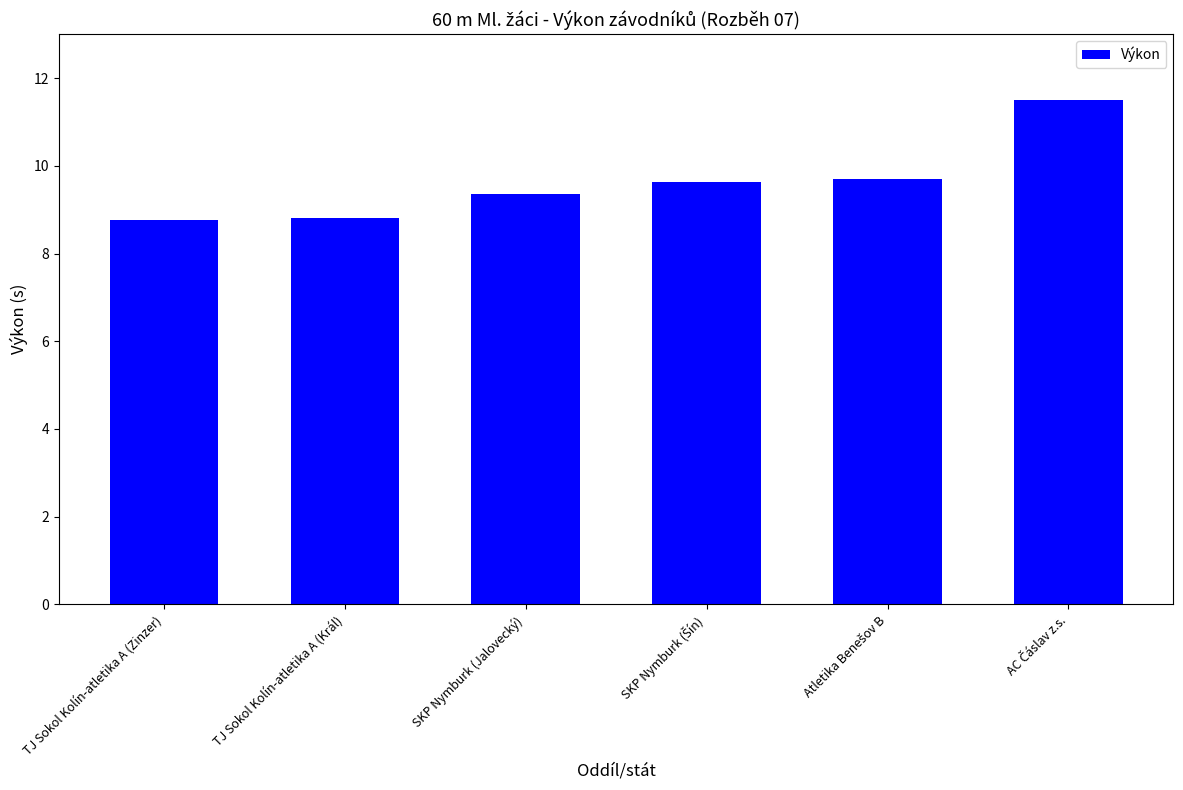

What is the maximum value shown in the chart?

11.5